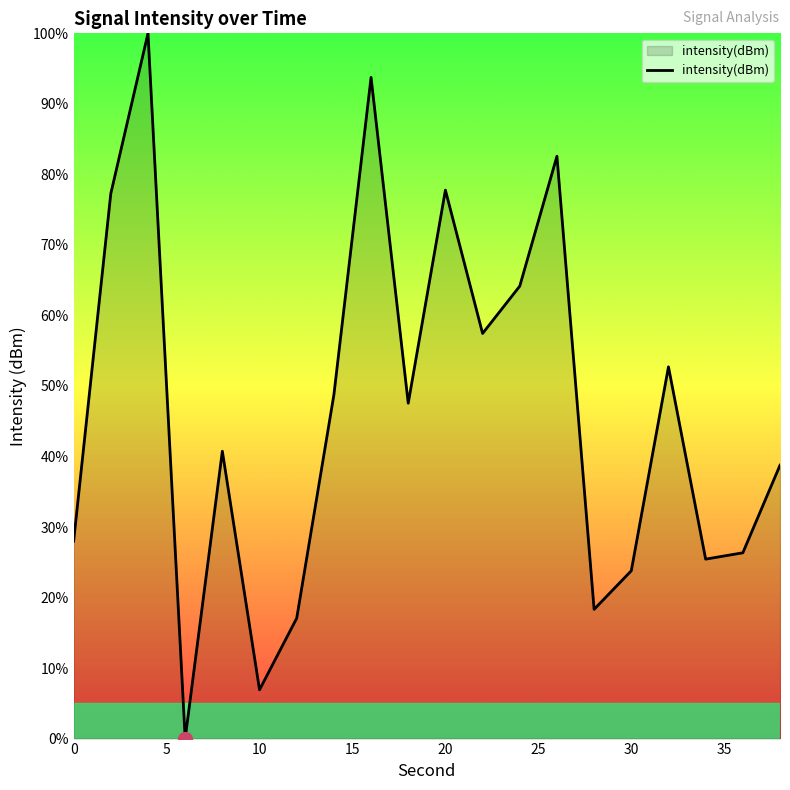

How many distinct data groups are displayed?

1